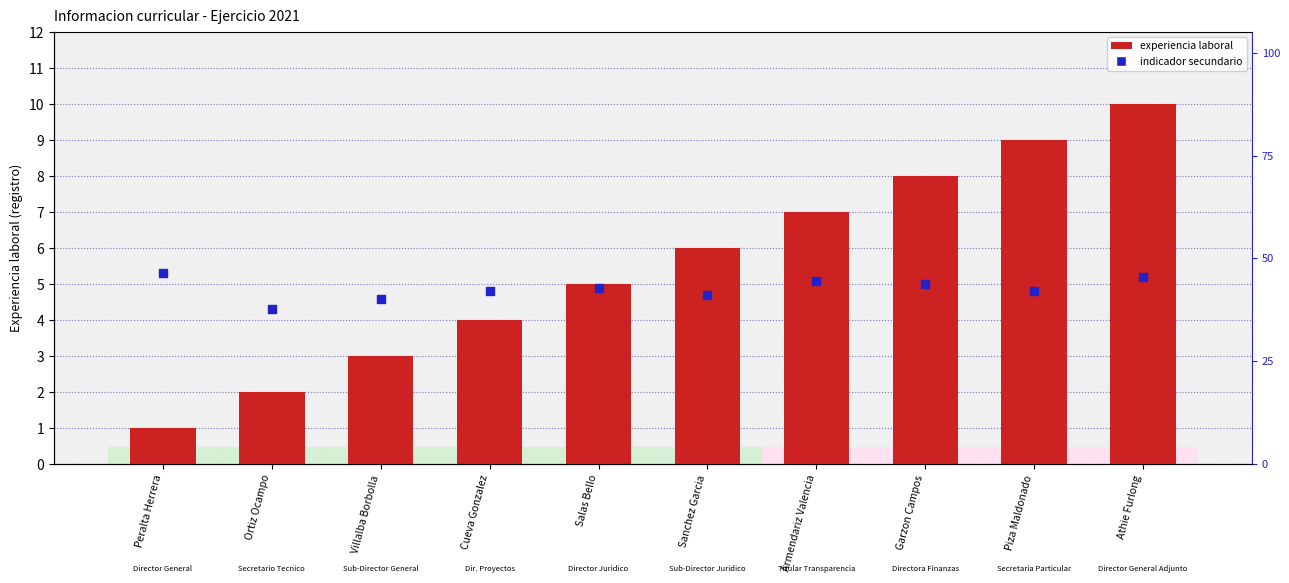

What is the total value across all series at Athie Furlong?

15.2